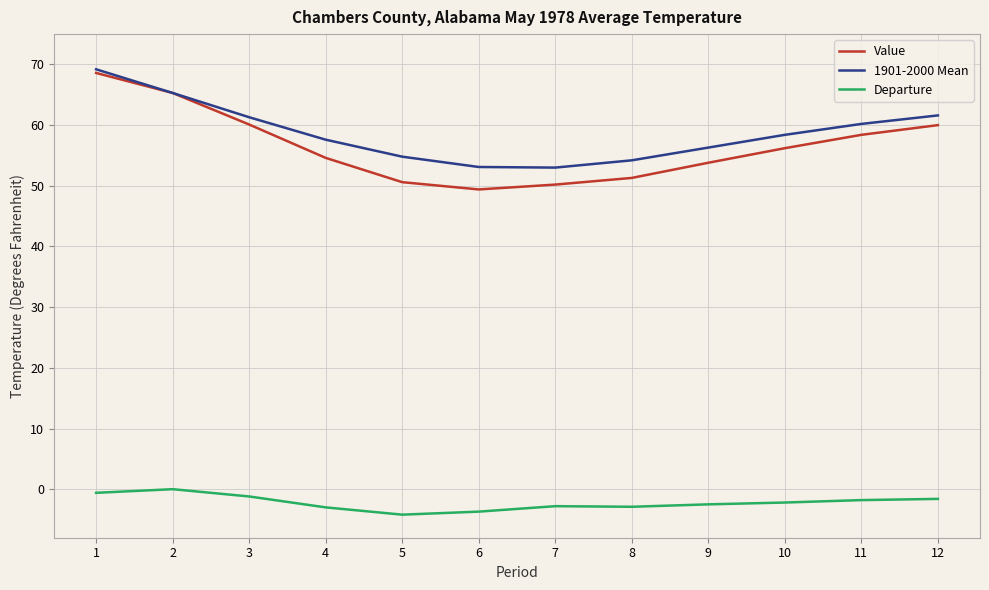

Is the value of Value at 6 greater than the value of Departure at 5?

Yes